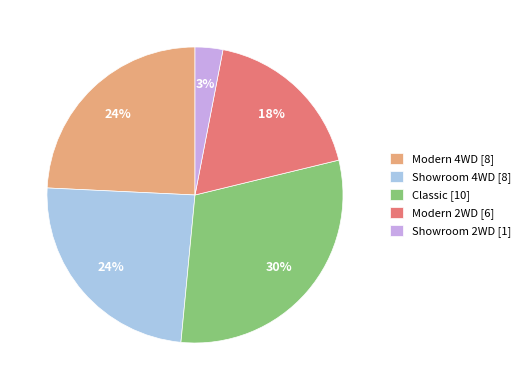

True or false: Modern 2WD accounts for 18% of the total.

True